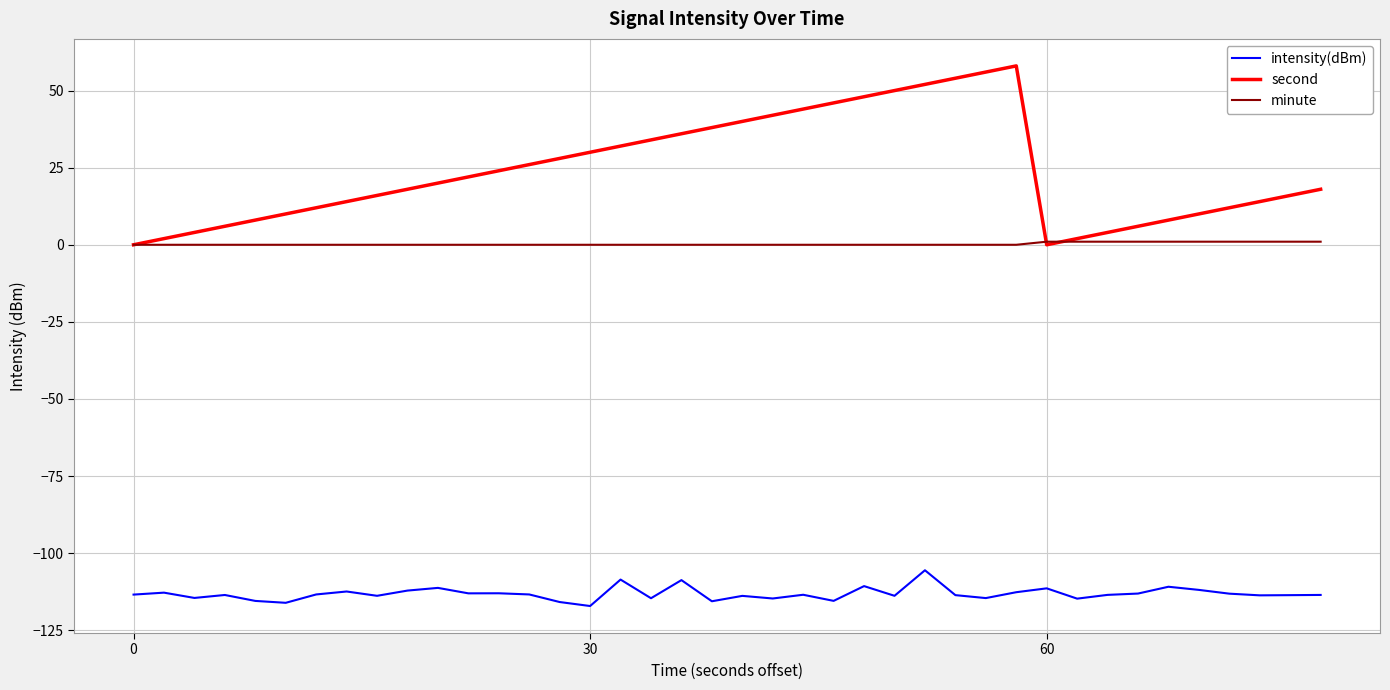

True or false: intensity(dBm) and second intersect in this chart.

False